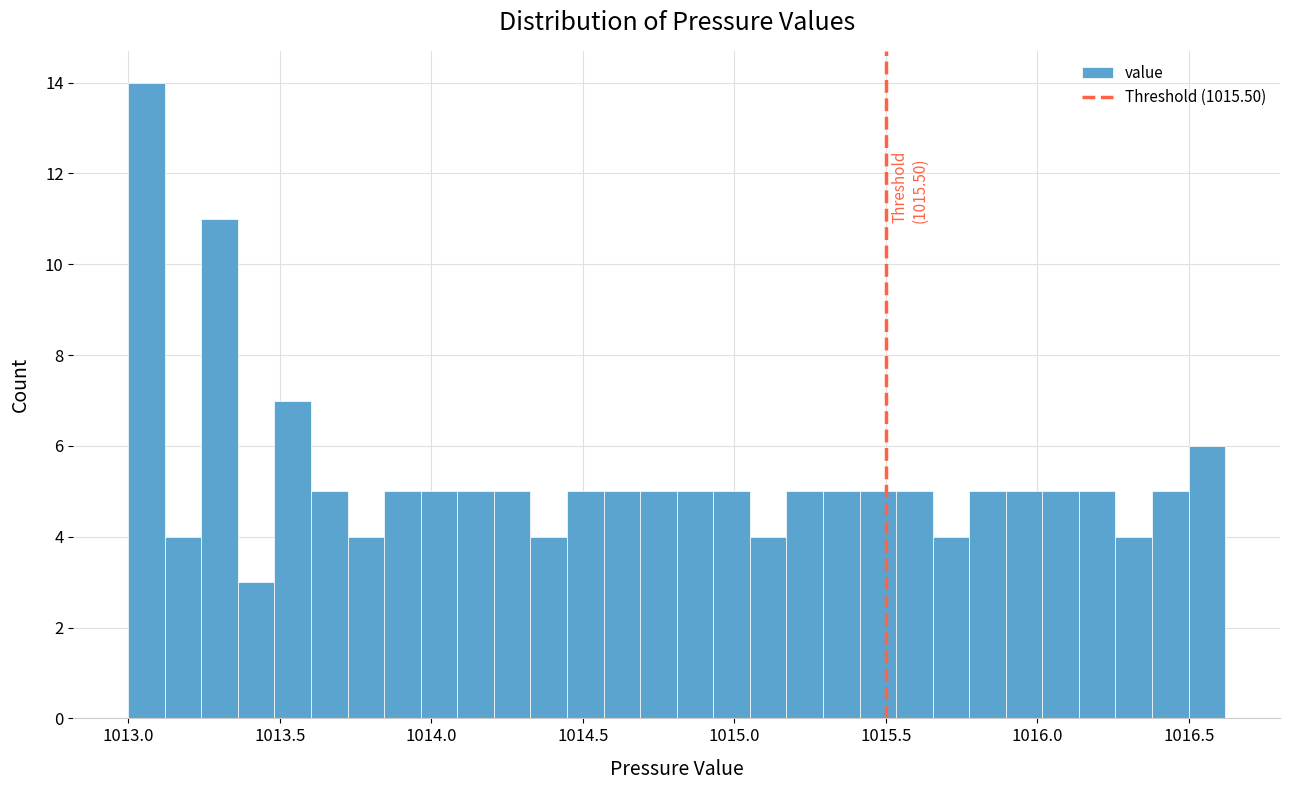

Around what value on the x-axis is the tallest bar? Give the approximate position of its centre, as read against the axis.

1013.05